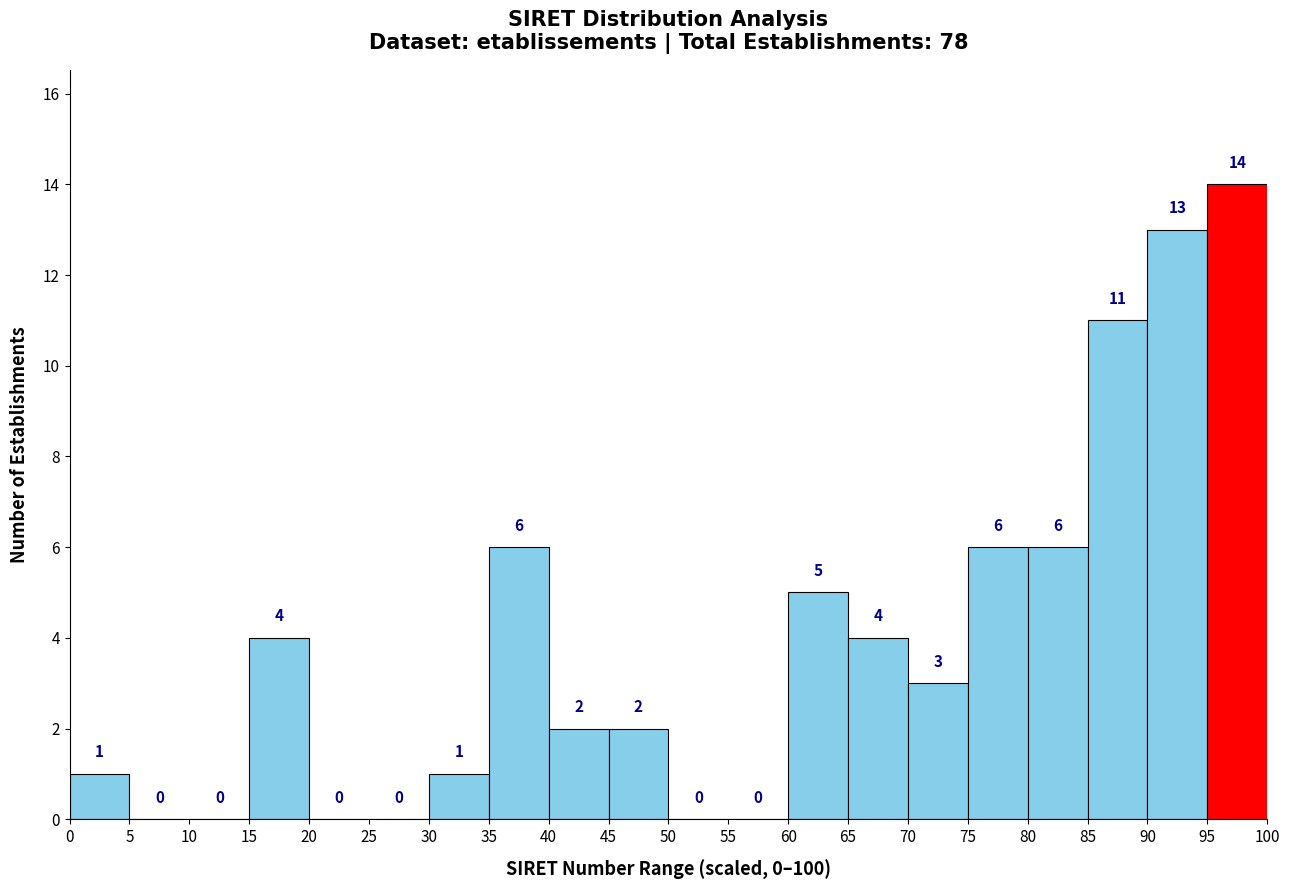

Reading left to right, transcribe this chart: for each bar, give the range it covers on the x-axis and its height.

0 to 5: 1
5 to 10: 0
10 to 15: 0
15 to 20: 4
20 to 25: 0
25 to 30: 0
30 to 35: 1
35 to 40: 6
40 to 45: 2
45 to 50: 2
50 to 55: 0
55 to 60: 0
60 to 65: 5
65 to 70: 4
70 to 75: 3
75 to 80: 6
80 to 85: 6
85 to 90: 11
90 to 95: 13
95 to 100: 14